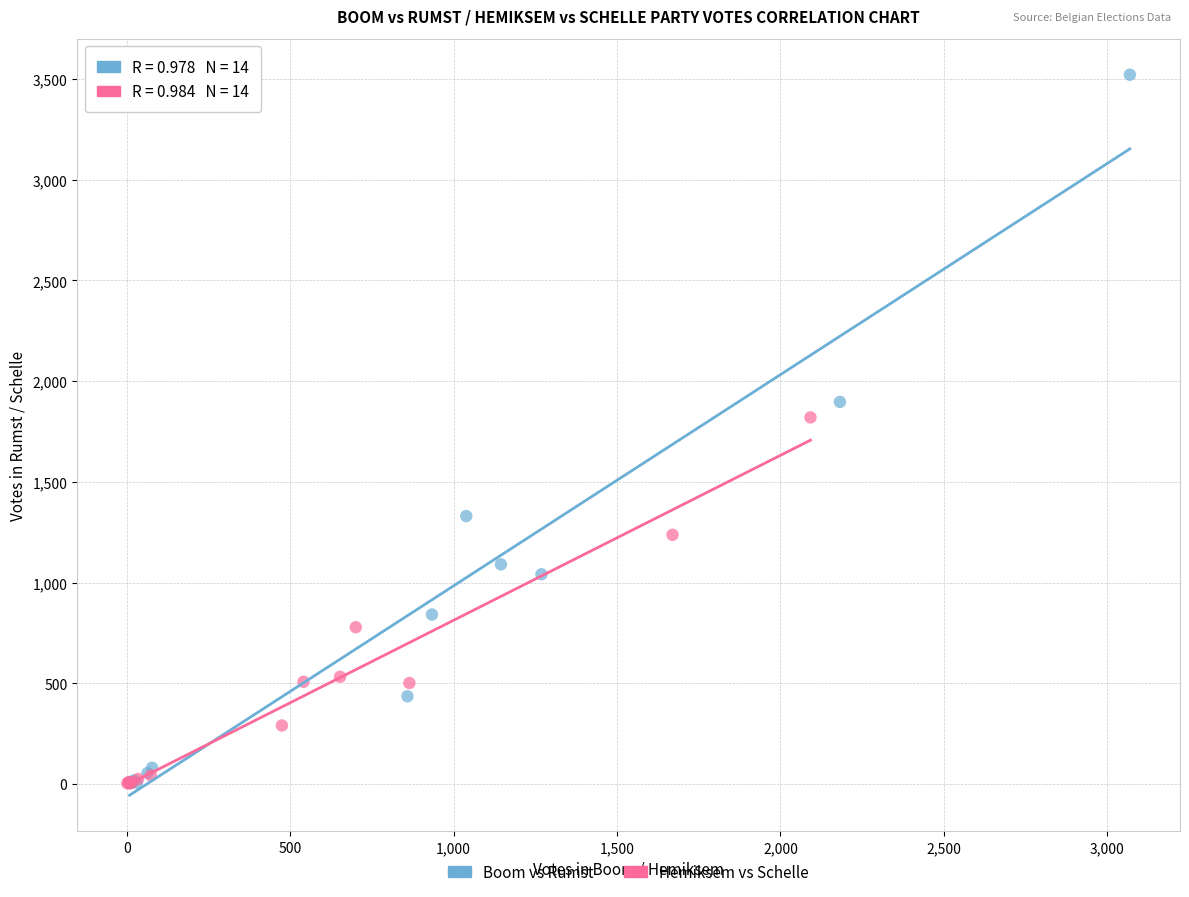

Which series reaches the maximum Y coordinate?

Boom vs Rumst